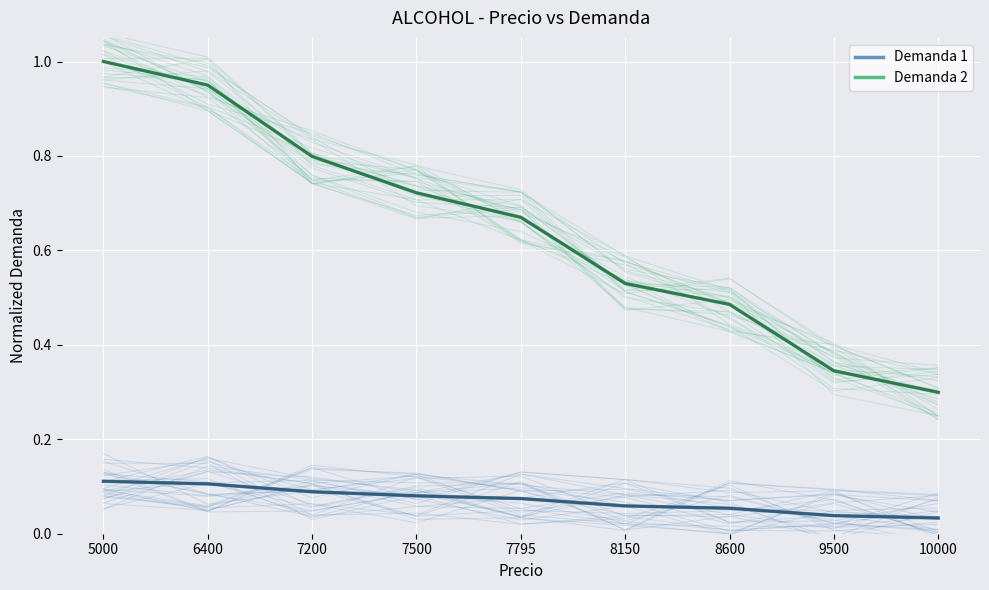

At which label does Demanda 2 reach its peak?

5000